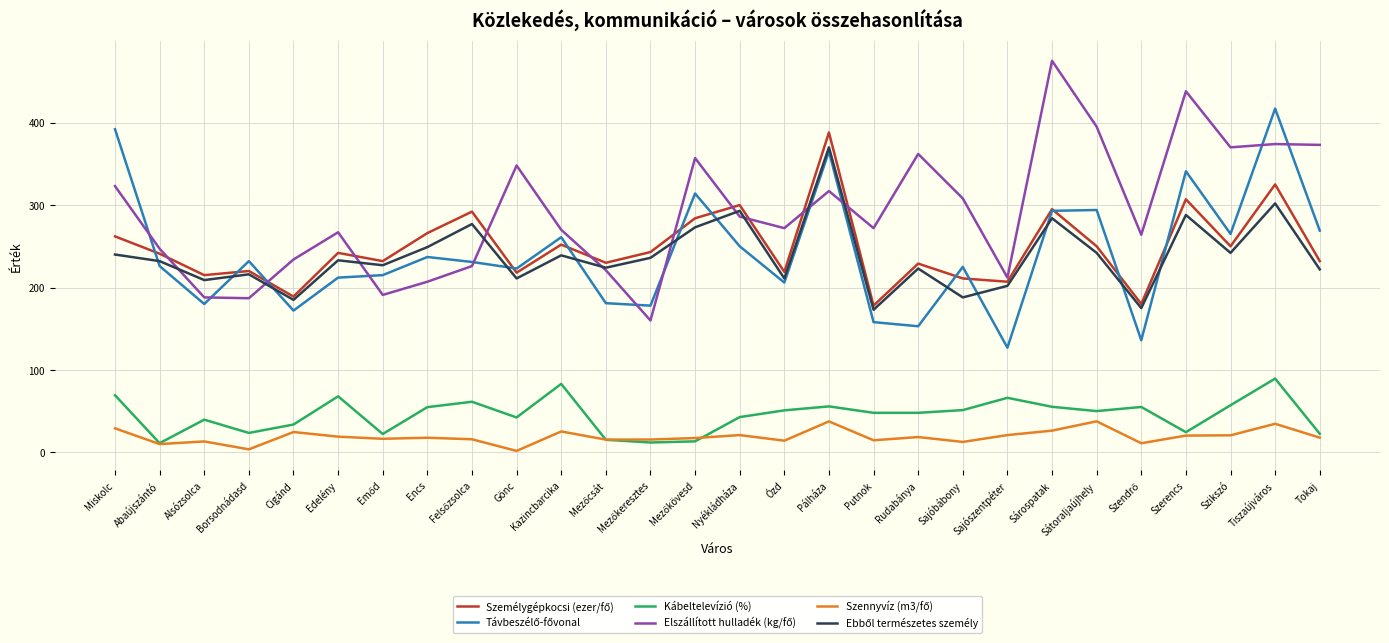

What is the total value across all series at Tokaj?

1136.5